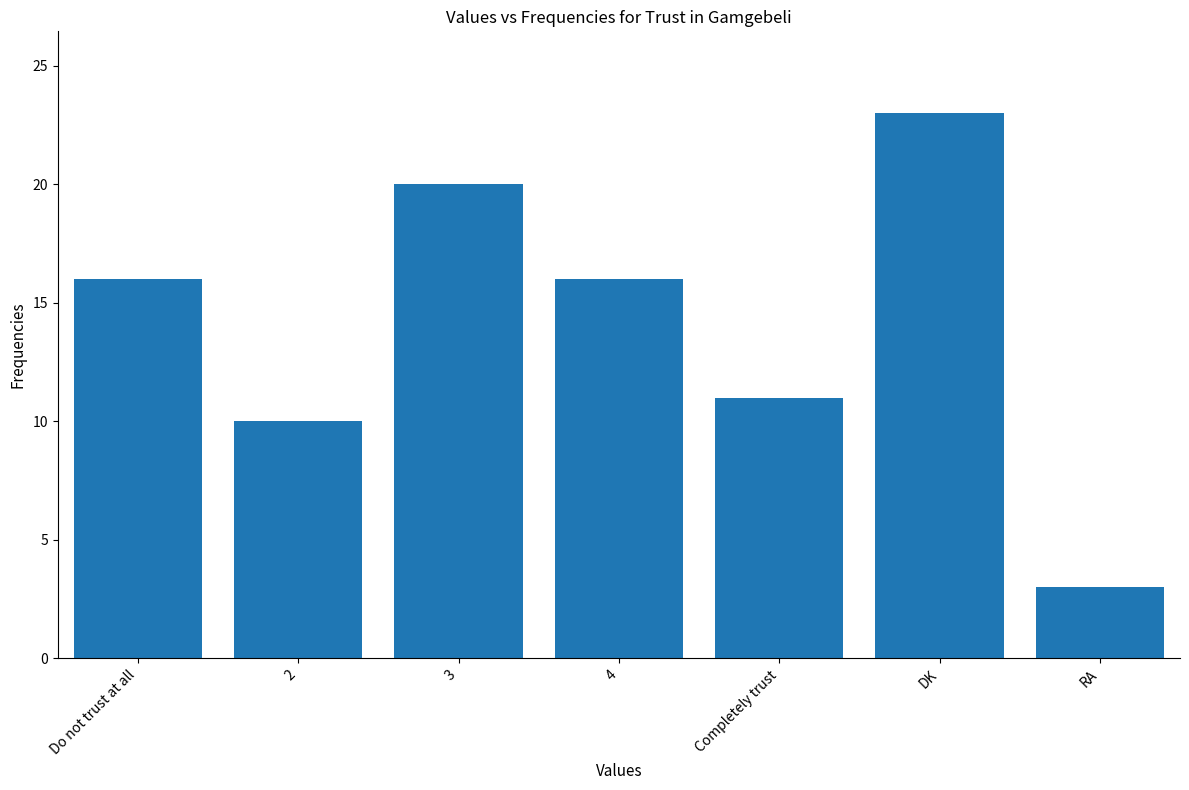

How many data points are less than 16?

3